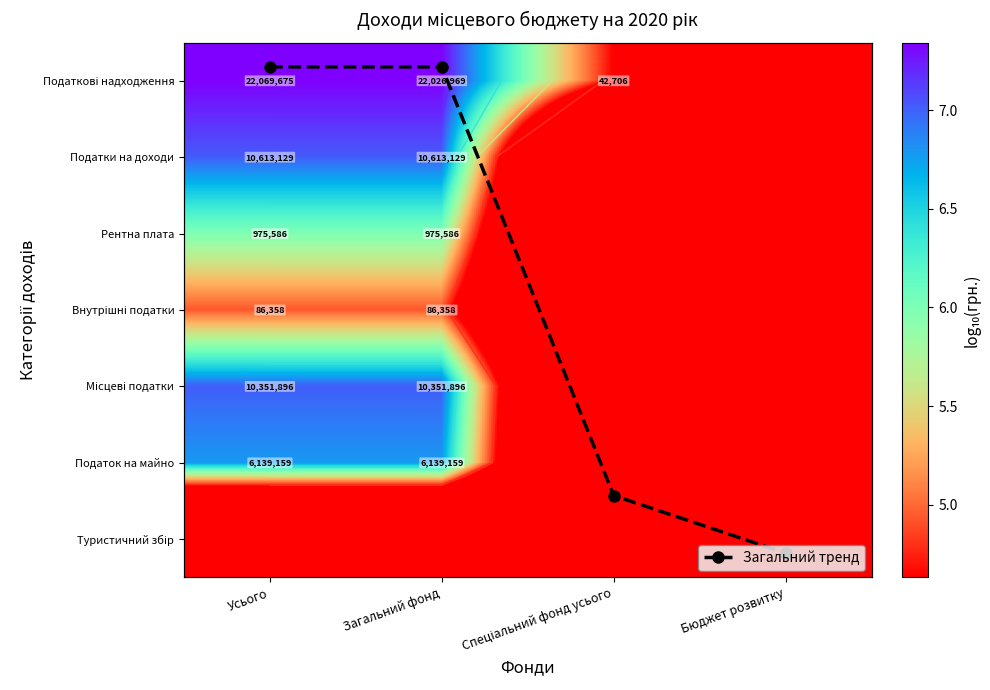

At Загальний фонд, list the series in order from largest to smallest.

Податкові надходження, Податки на доходи, Місцеві податки, Податок на майно, Рентна плата, Загальний тренд, Внутрішні податки, Туристичний збір